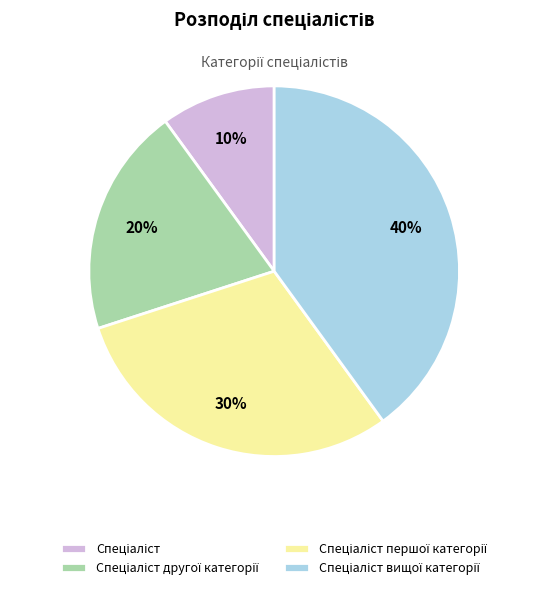

Count the number of slices in the pie.

4